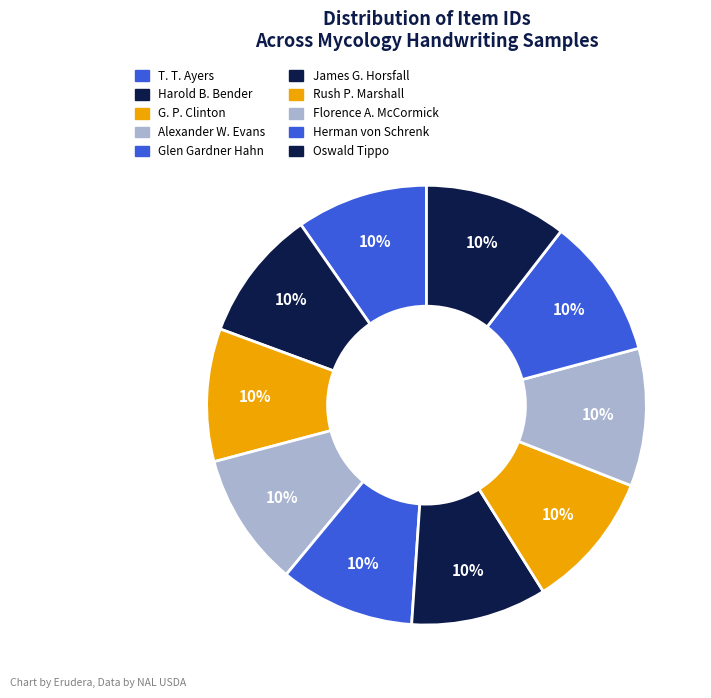

Rank the categories by value from lowest to highest.

T. T. Ayers, Harold B. Bender, G. P. Clinton, Alexander W. Evans, Glen Gardner Hahn, James G. Horsfall, Rush P. Marshall, Florence A. McCormick, Herman von Schrenk, Oswald Tippo